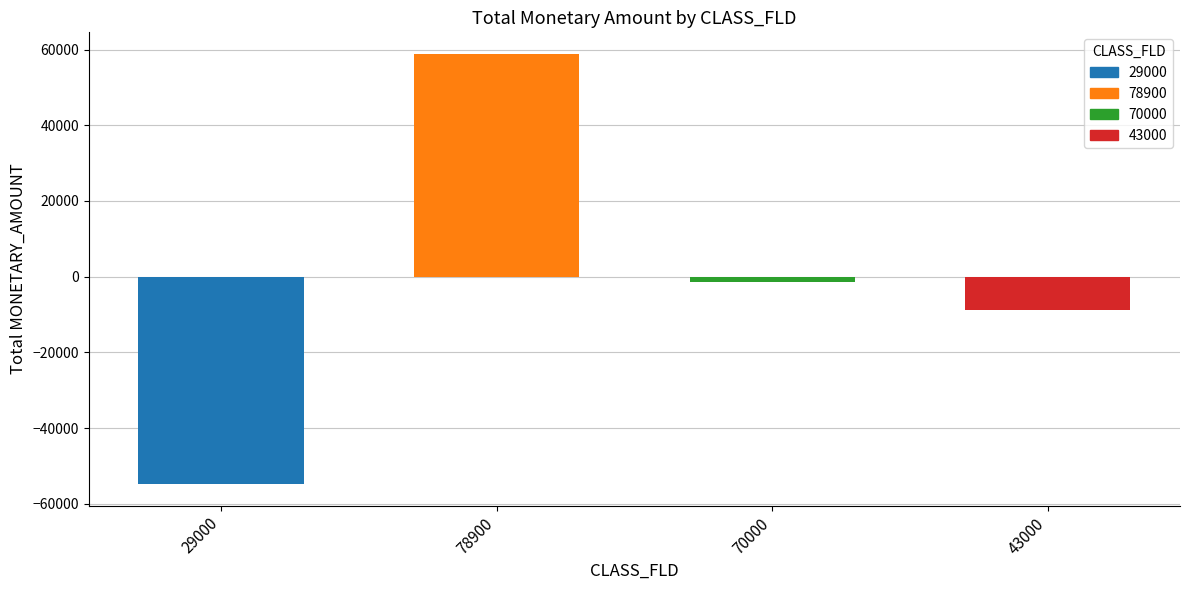

How many negative values are there?

3